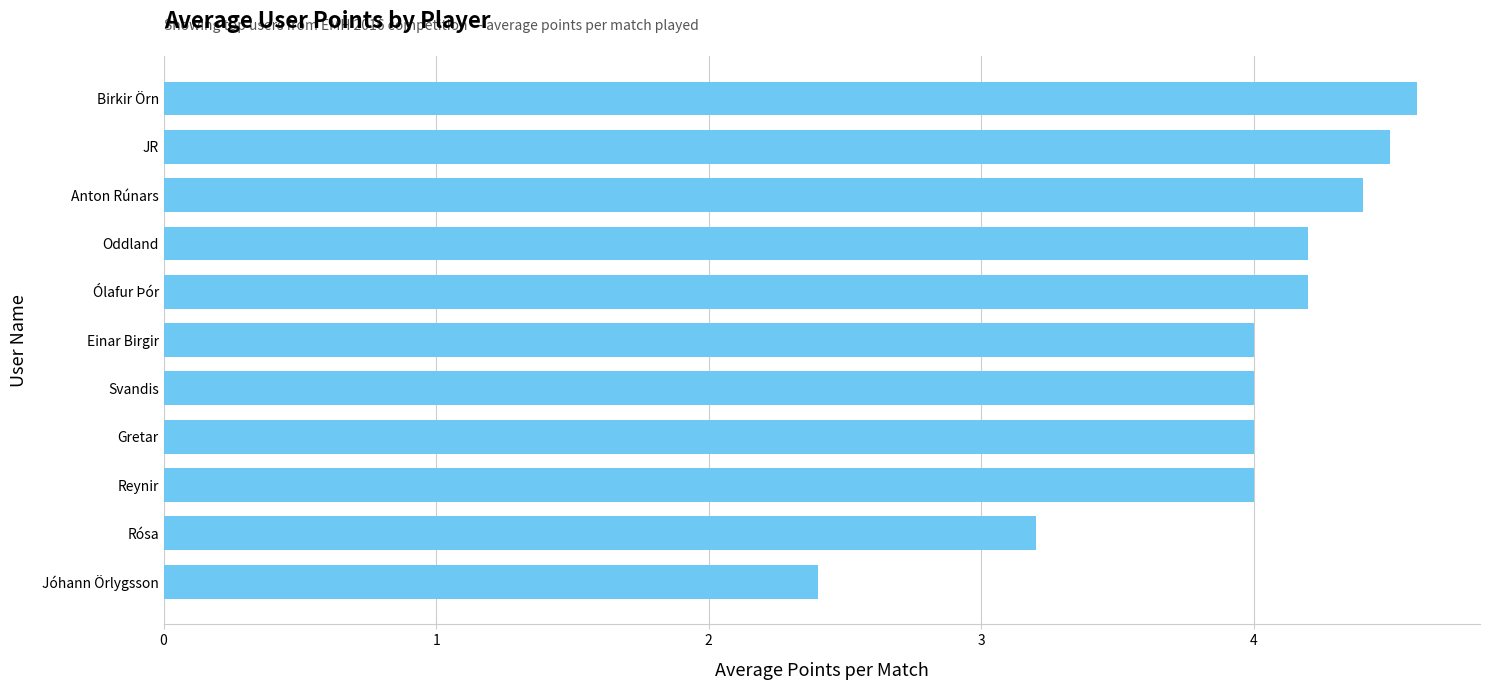

How many distinct data groups are displayed?

1